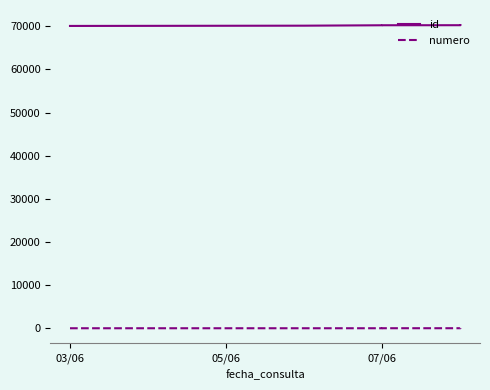

Where is numero nearest to the value 8?

07/06